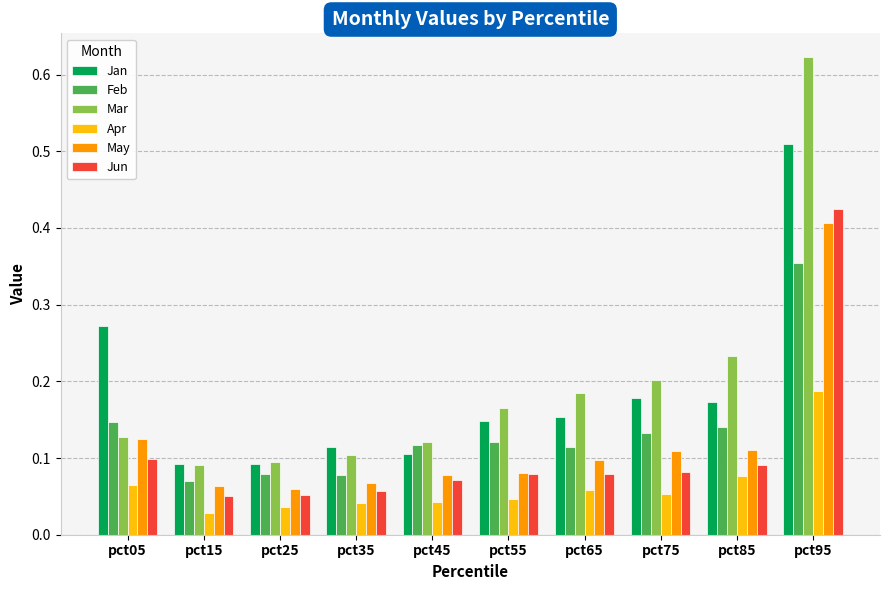

How many Feb values are between 0 and 1?

10